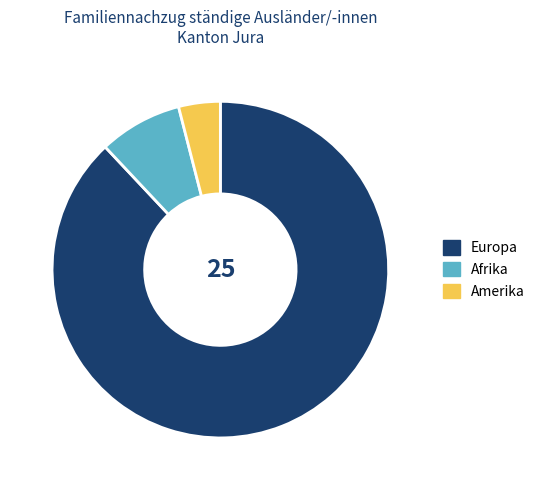

How many segments does this pie chart have?

3